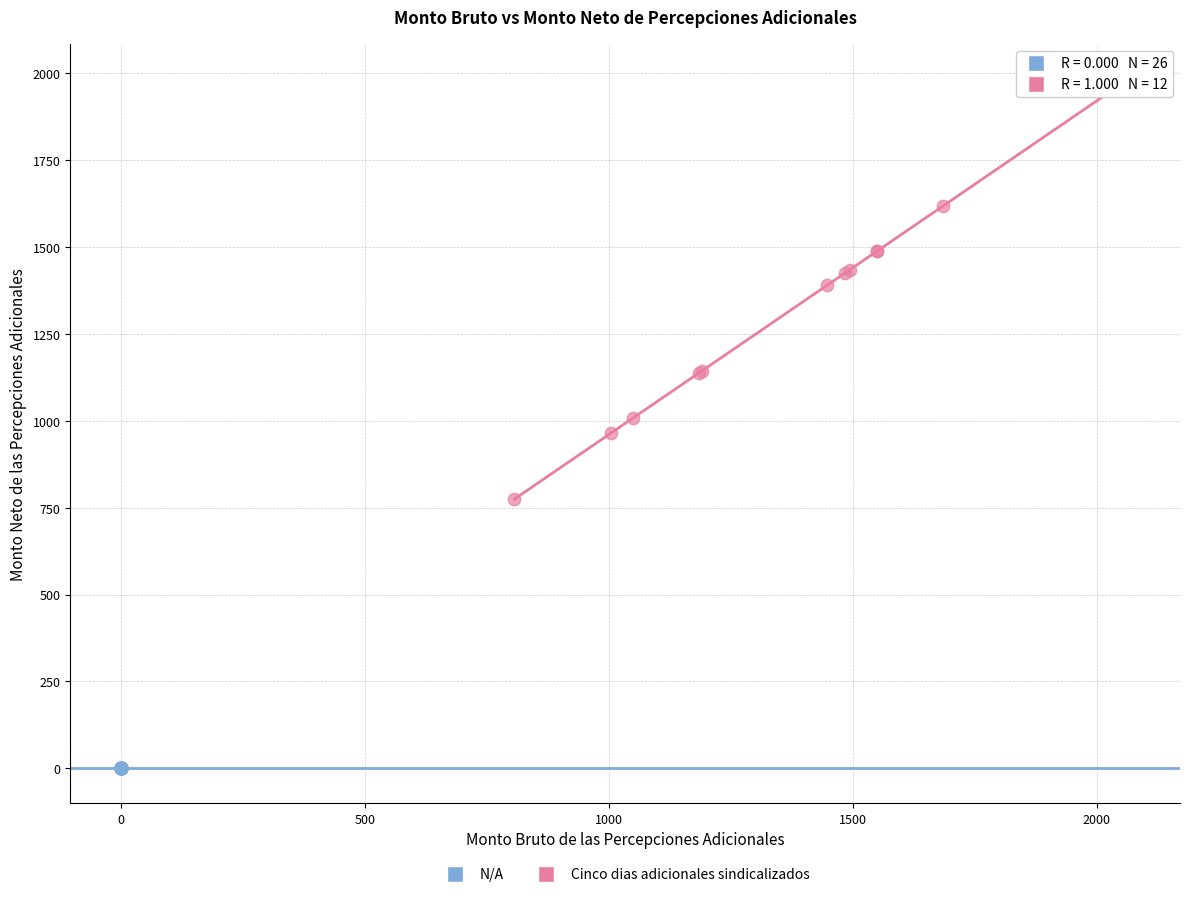

Which series reaches the maximum Y coordinate?

Cinco dias adicionales sindicalizados